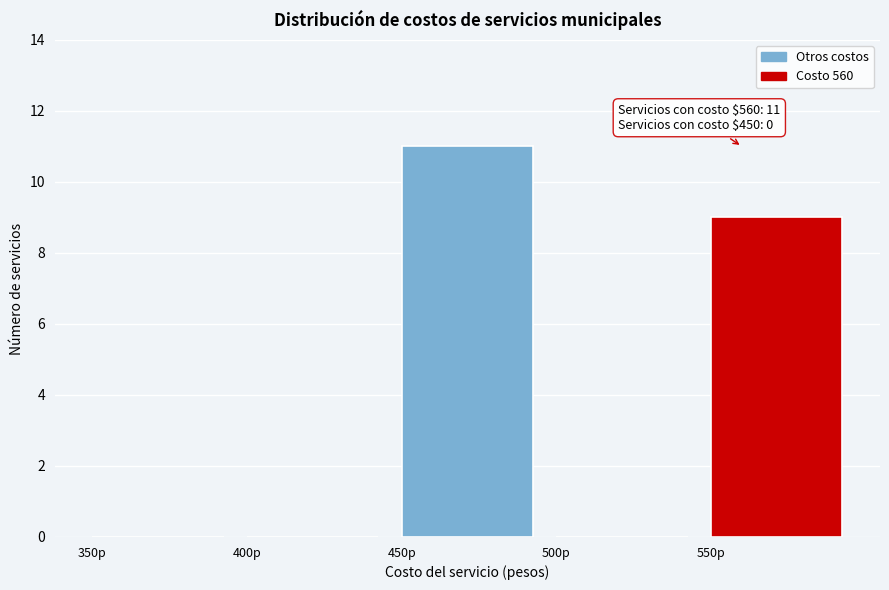

Which range on the x-axis has the tallest bar?

450 to 500